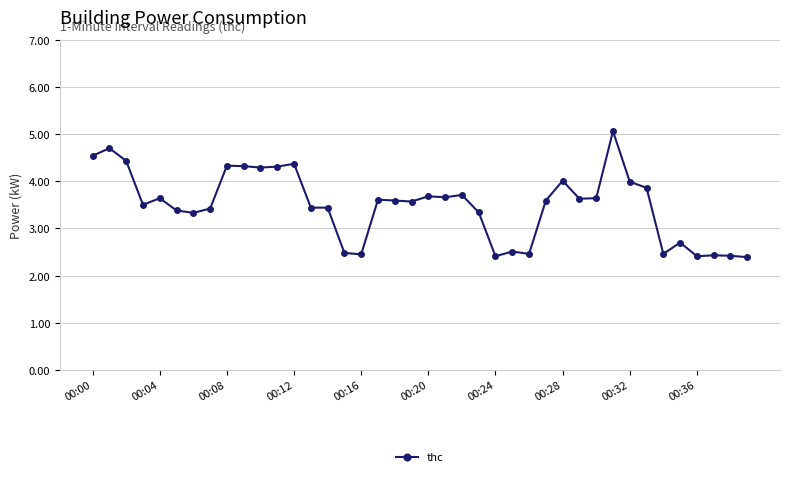

What is the value of the 21st point from the left?

3.7